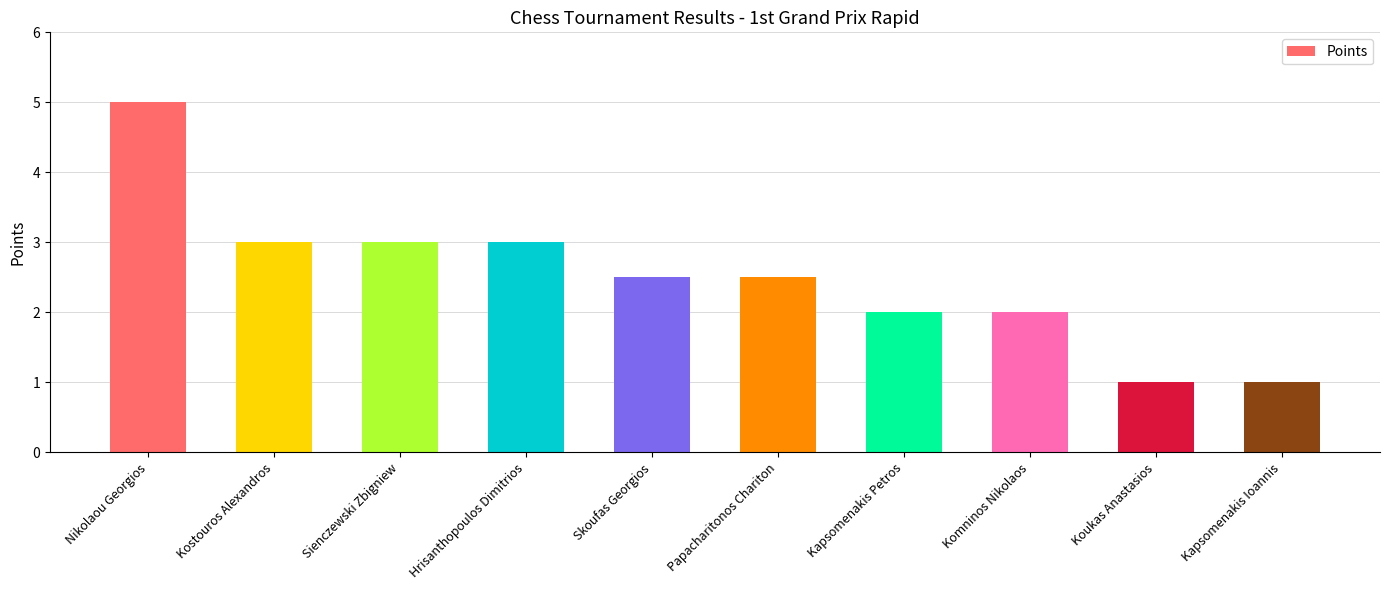

Count the values in the range 2 to 3.

7